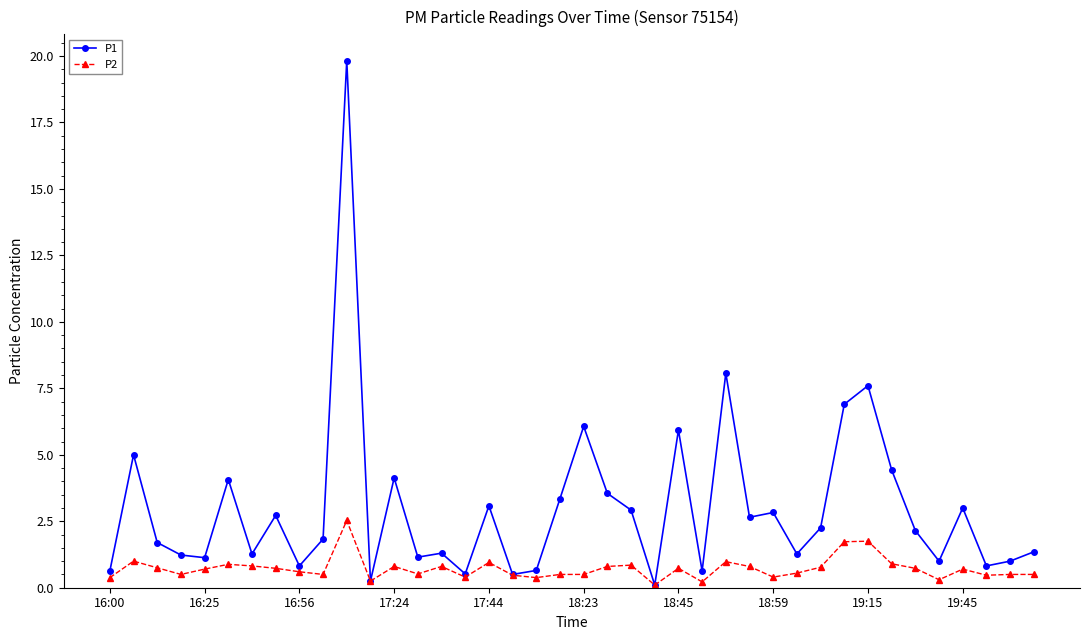

At how many categories does at least one series exceed 9?

1